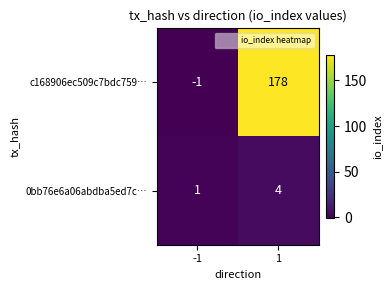

At how many categories does at least one series exceed 123?

1